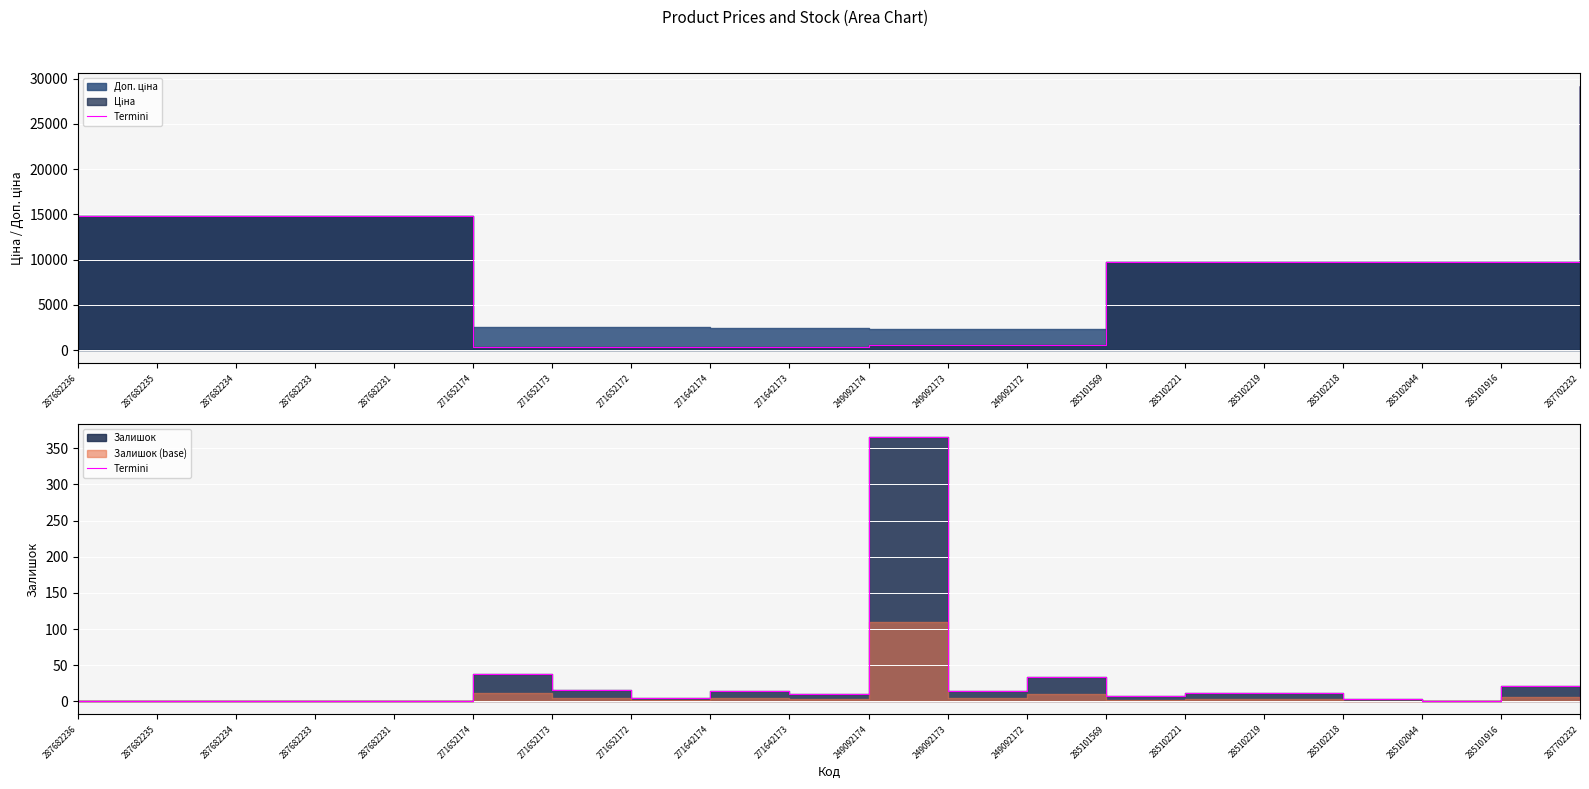

What position from the left is 271652172?

8